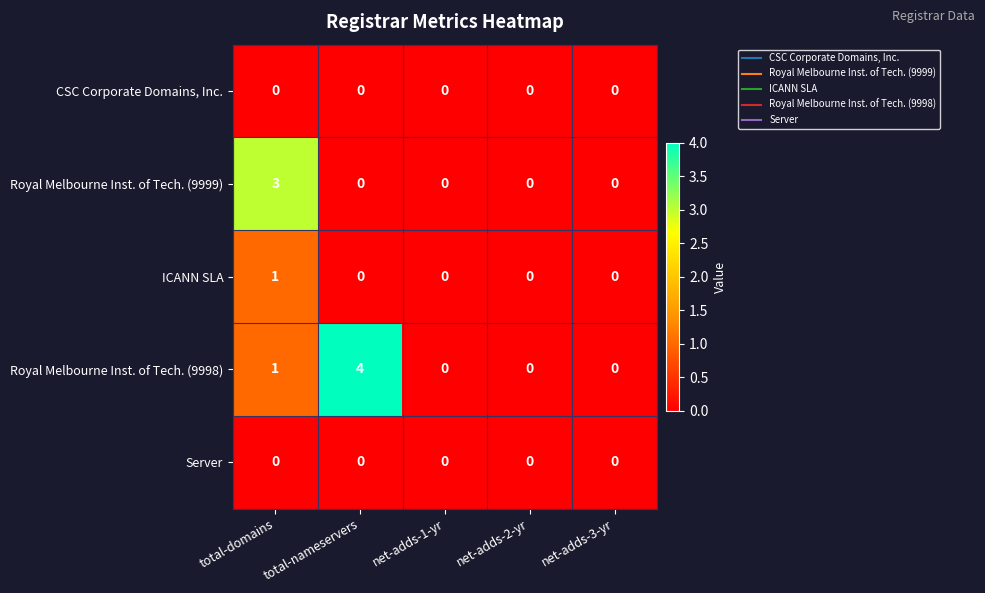

Which series has the largest total across all categories?

Royal Melbourne Inst. of Tech. (9998)